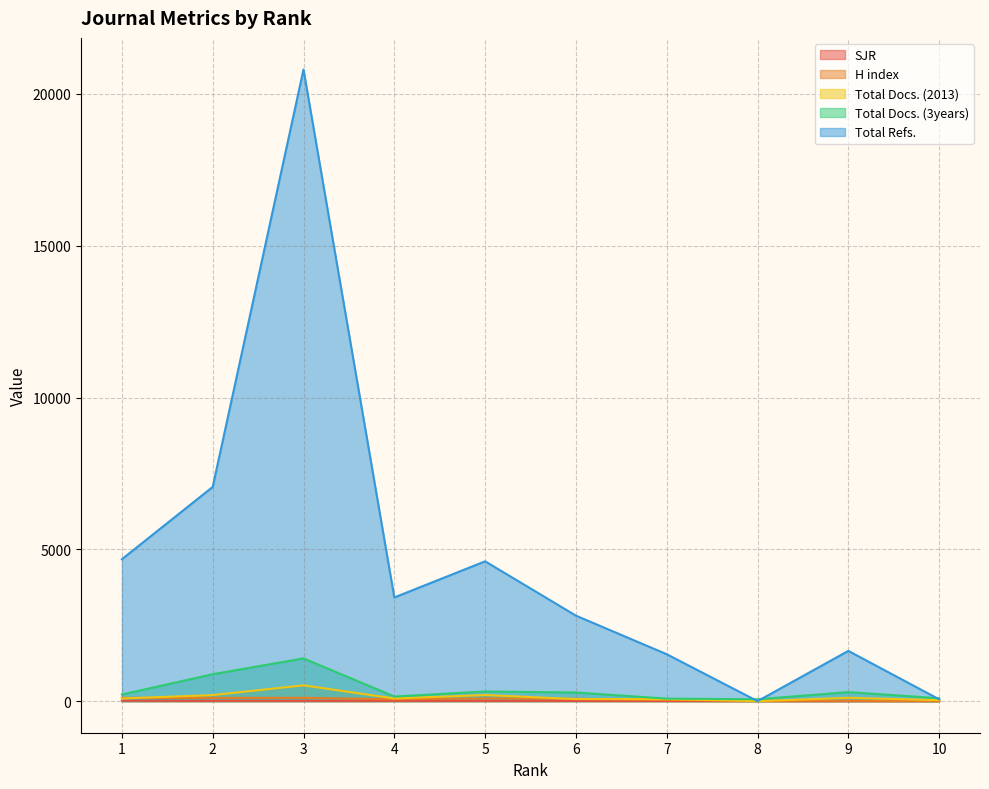

Read the SJR value at 10.

1.1